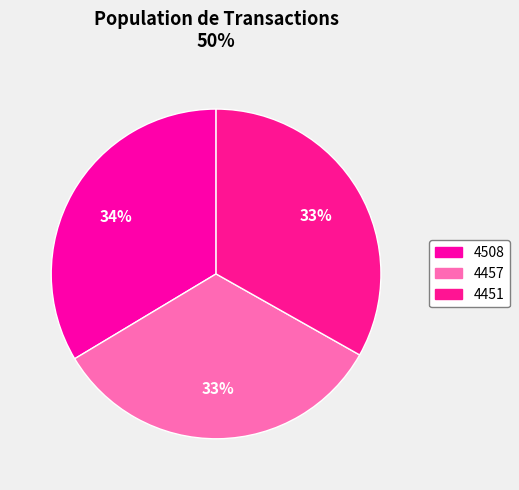

To the nearest percent, what percentage of the pie is 4457?

33%